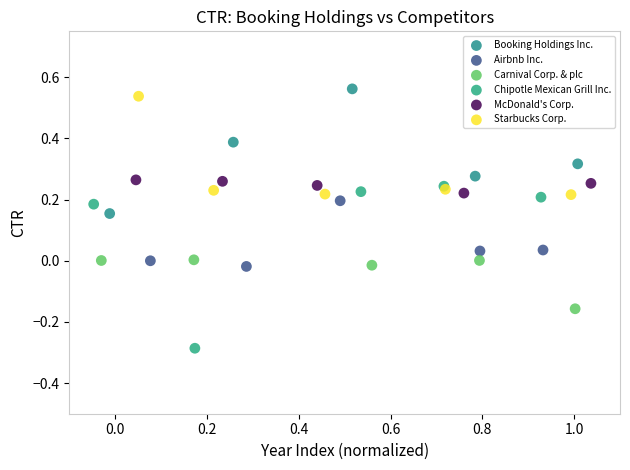

What are all the series names shown in the legend?

Booking Holdings Inc., Airbnb Inc., Carnival Corp. & plc, Chipotle Mexican Grill Inc., McDonald's Corp., Starbucks Corp.